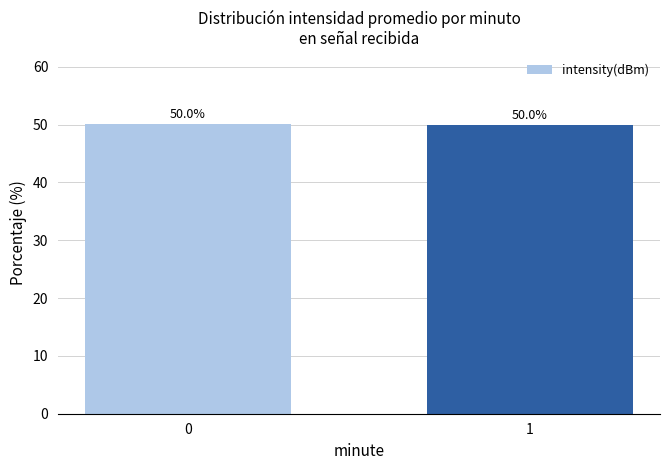

What is the change in value from 0 to 1?

-0.1